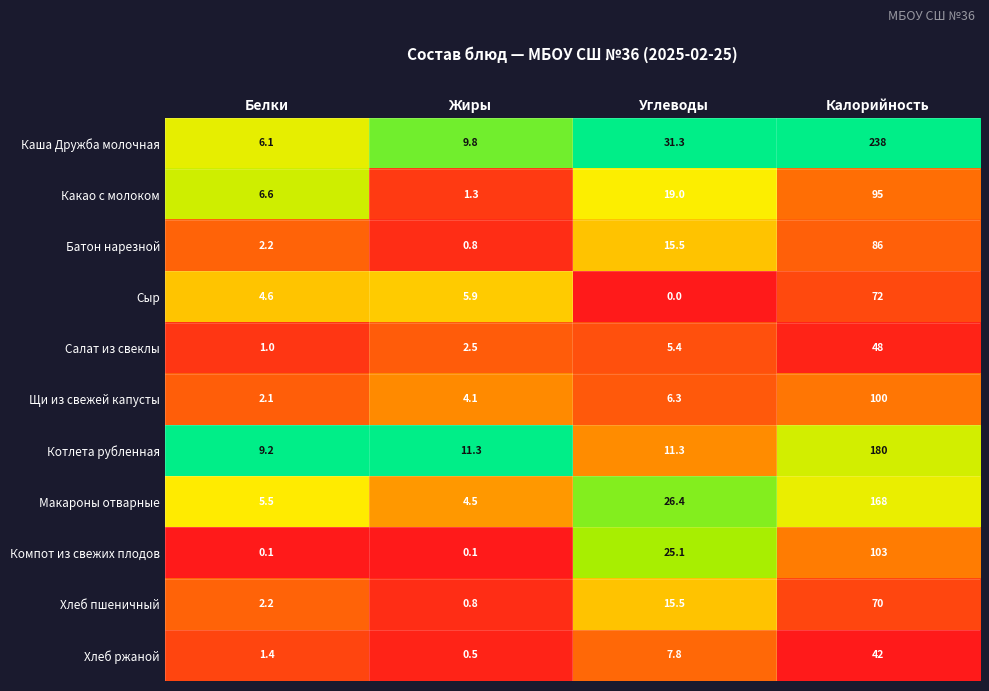

Rank the categories by Хлеб пшеничный value from lowest to highest.

Жиры, Белки, Углеводы, Калорийность